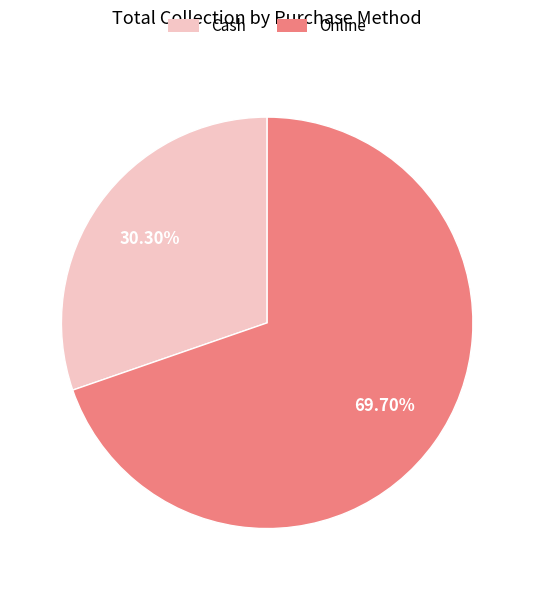

Which slice is the smallest?

Cash